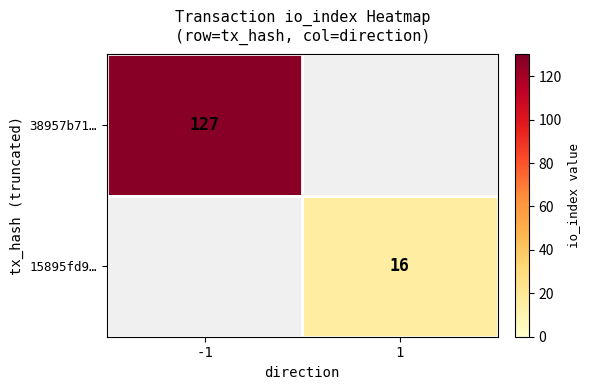

The value of 38957b71… at -1 is 127. True or false?

True